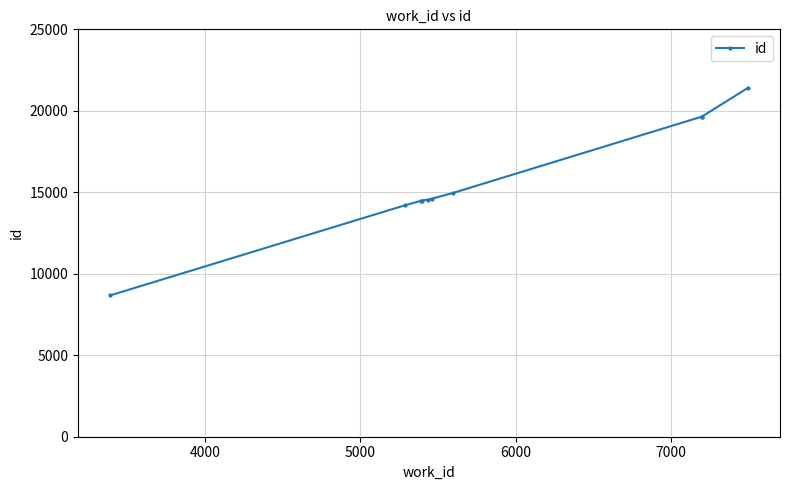

What is the sum of all values?

156677